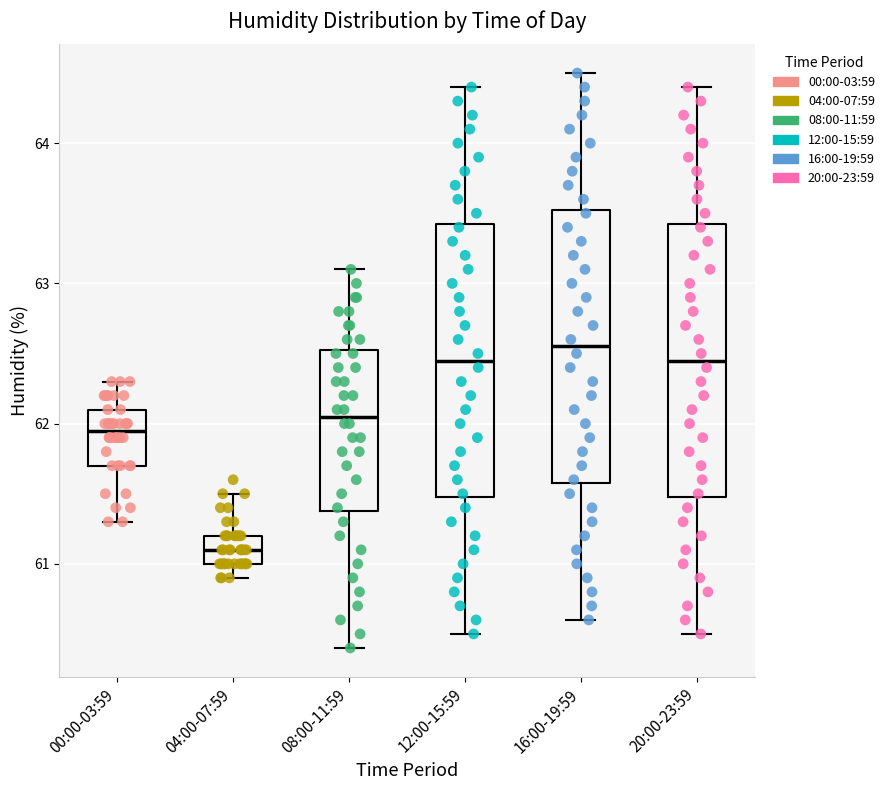

Reading left to right, transcribe this box plot: for each box, give where its median line is, the range the box spans, and where its two whiskers end, as read against the y-axis. The values are not printed on the chart, so give them approximately, as read against the axis.

00:00-03:59: median 62.0, box 61.7 to 62.1, whiskers 61.3 to 62.3
04:00-07:59: median 61.1, box 61.0 to 61.2, whiskers 60.9 to 61.5
08:00-11:59: median 62.1, box 61.4 to 62.5, whiskers 60.4 to 63.1
12:00-15:59: median 62.5, box 61.5 to 63.4, whiskers 60.5 to 64.4
16:00-19:59: median 62.6, box 61.6 to 63.5, whiskers 60.6 to 64.5
20:00-23:59: median 62.5, box 61.5 to 63.4, whiskers 60.5 to 64.4